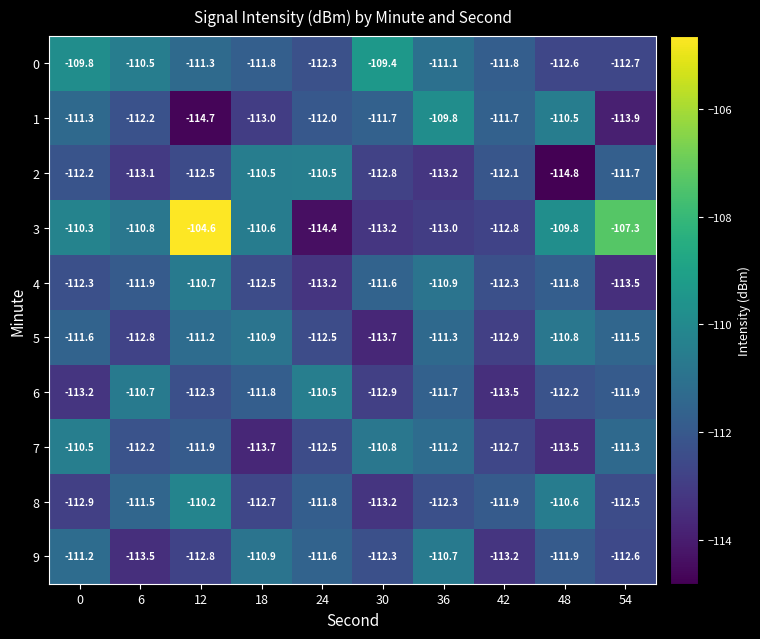

At which category is the sum across all series the highest?

12